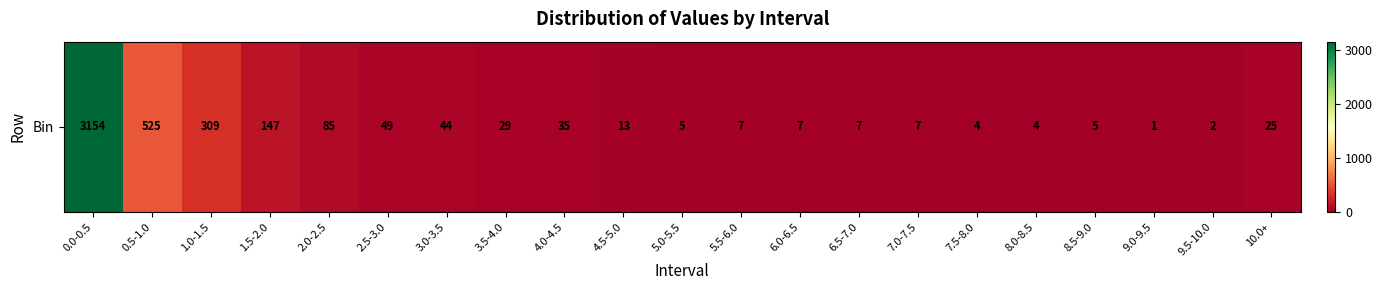

What is the ratio of the value at 6.5-7.0 to the value at 3.5-4.0?

0.2